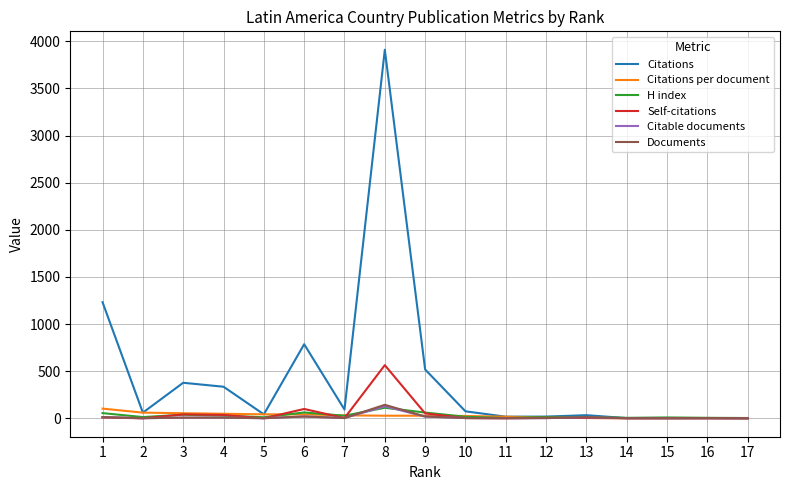

Which series changed the most between 6 and 8?

Citations